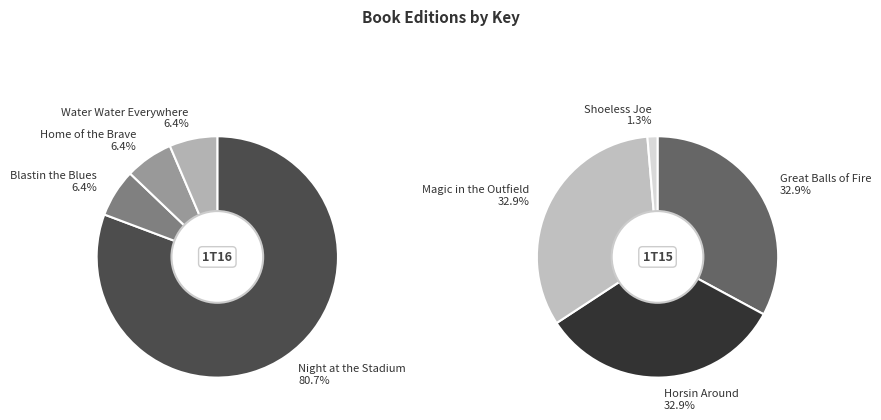

Rank the categories by value from highest to lowest.

Night at the Stadium, Home of the Brave, Blastin the Blues, Water Water Everywhere, Great Balls of Fire, Horsin Around, Magic in the Outfield, Shoeless Joe